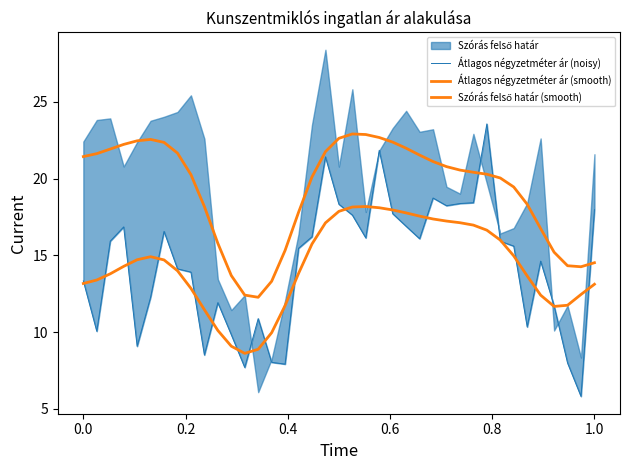

What is the difference between the maximum and second lowest values in the Szórás felső határ (smooth) series?

10.5